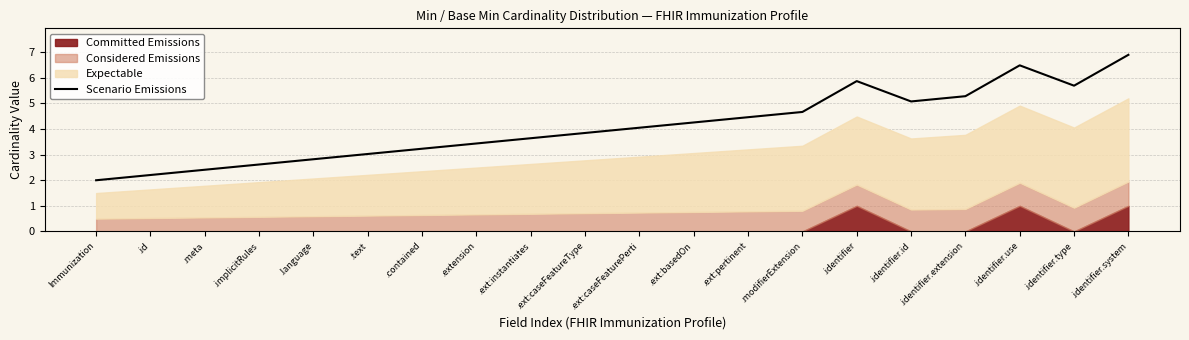

The value at .language is 2.8. True or false?

True